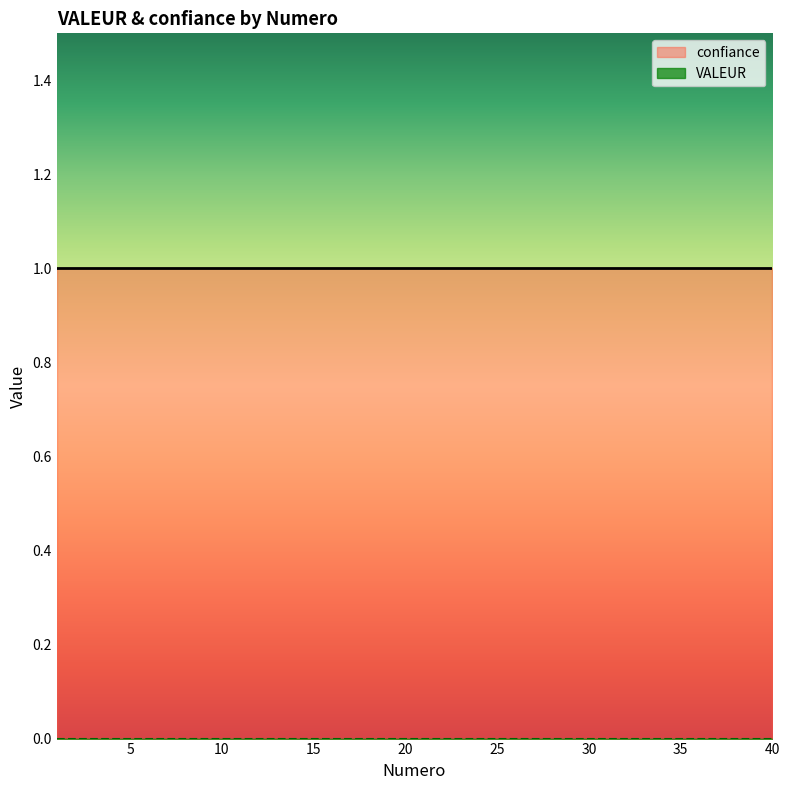

What is the total value across all series at 37?

1